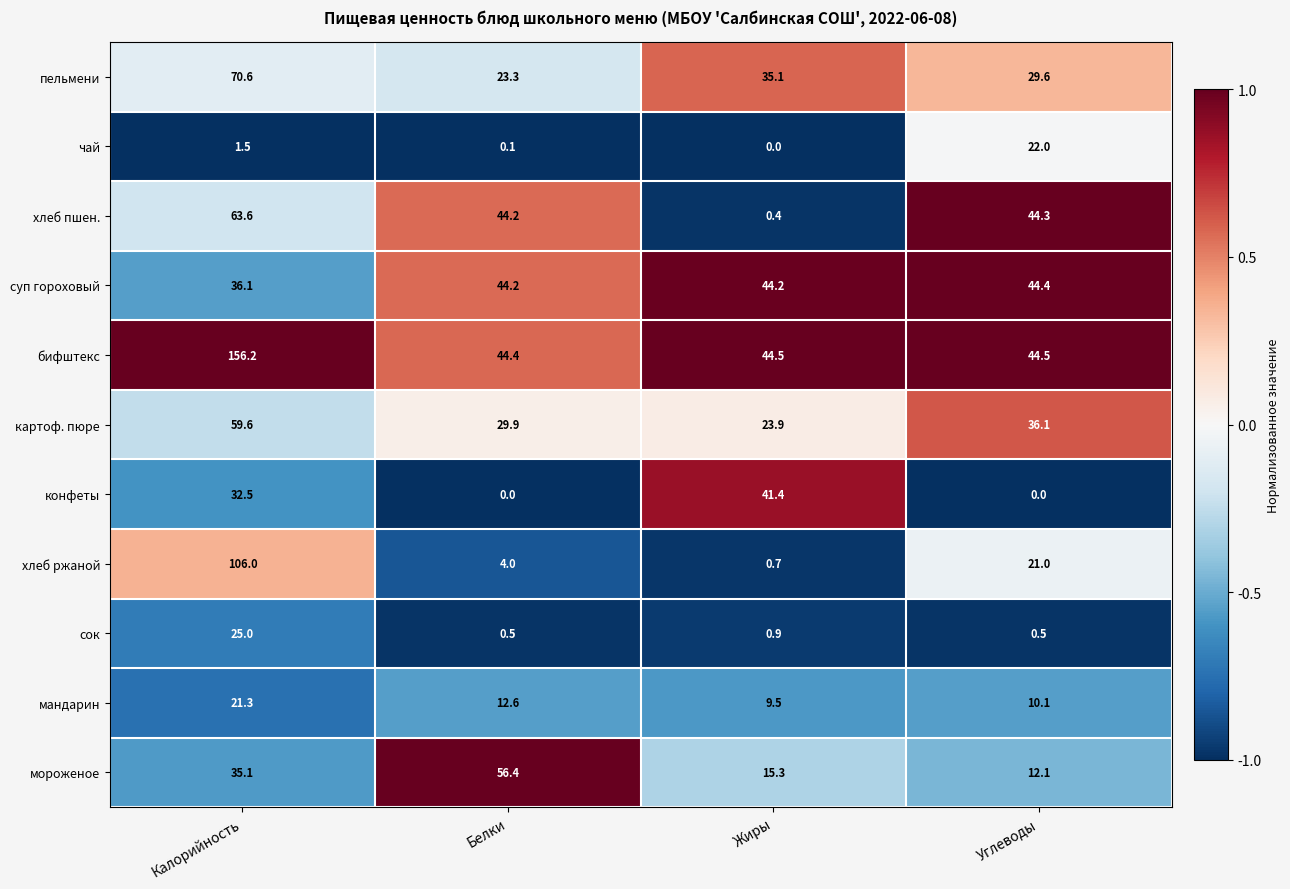

Which series changed the most between Белки and Углеводы?

мороженое